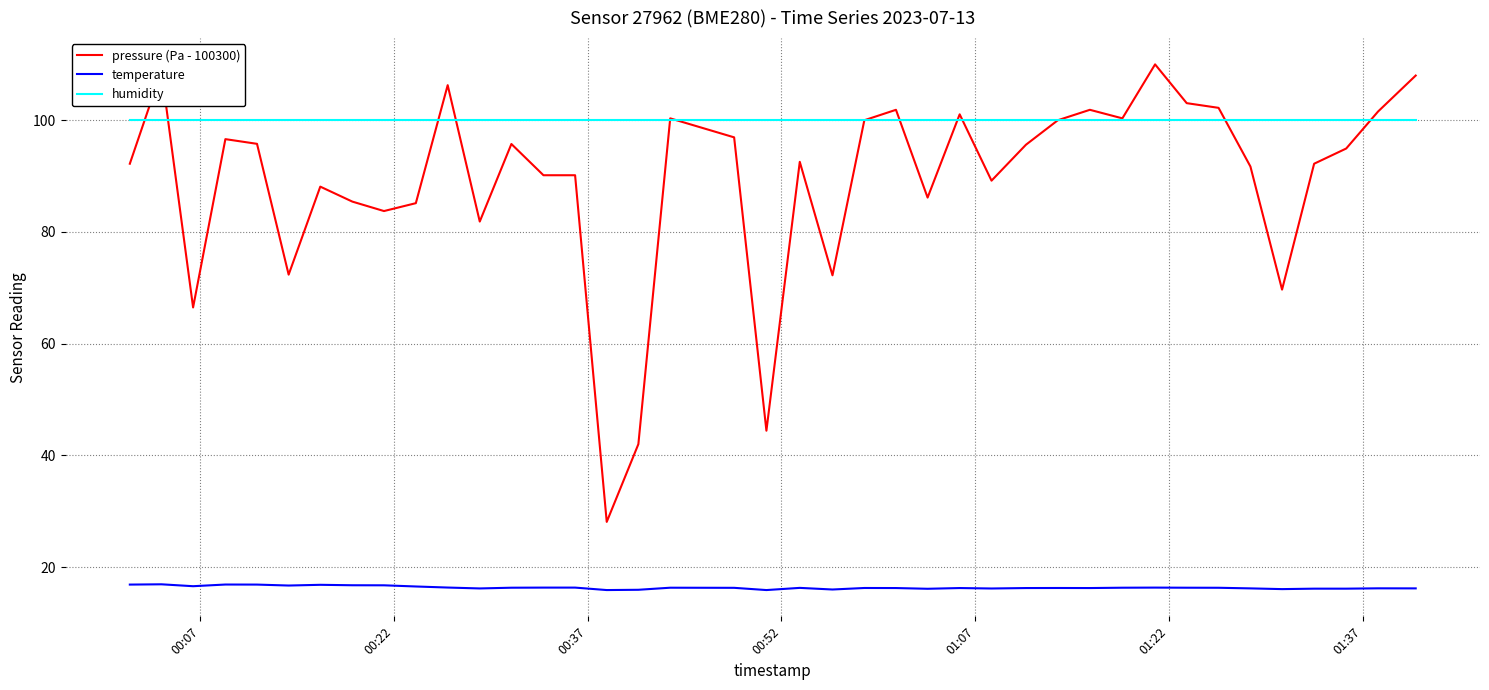

True or false: humidity and temperature cross at least once.

False